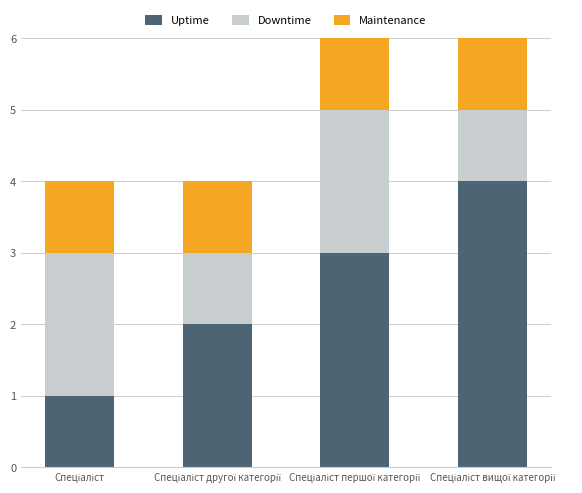

What is the sum of all Uptime values?

10